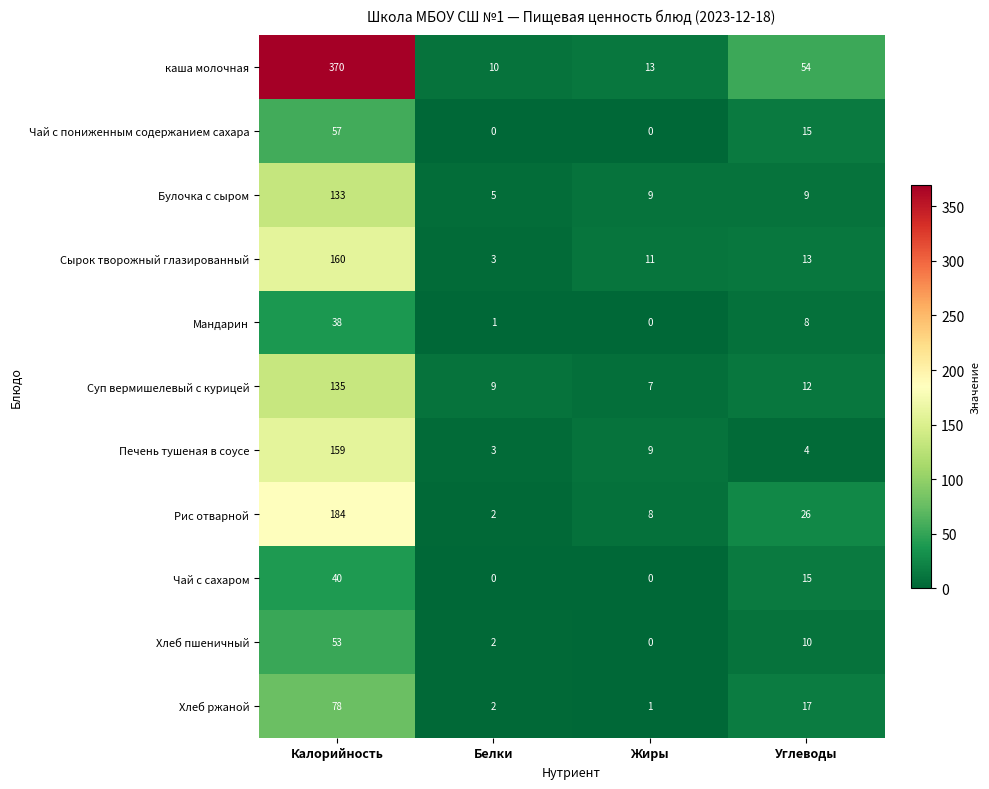

Rank the categories by Сырок творожный глазированный value from lowest to highest.

Белки, Жиры, Углеводы, Калорийность